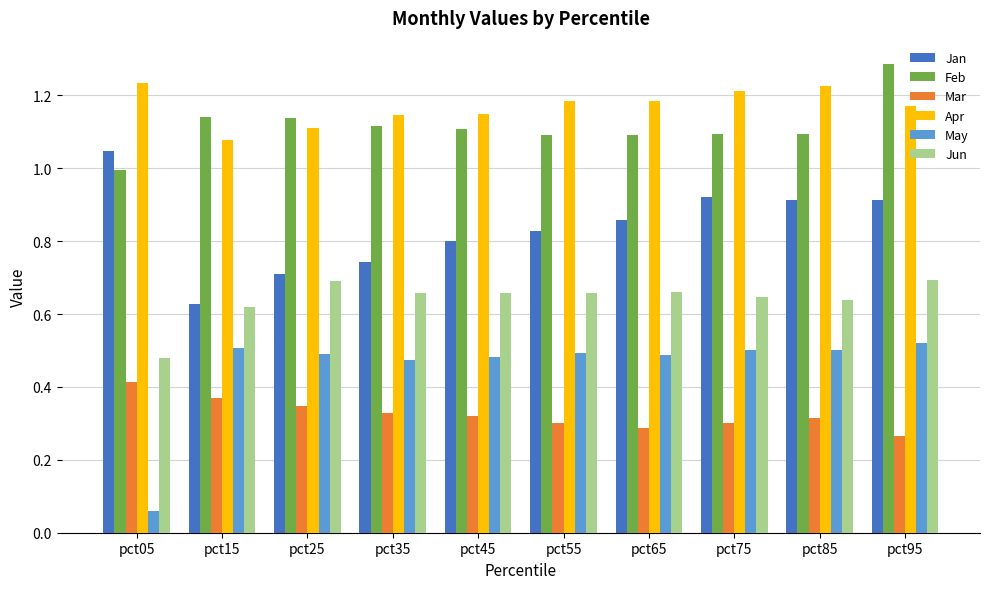

The value of Feb at pct65 is 1.1. True or false?

True